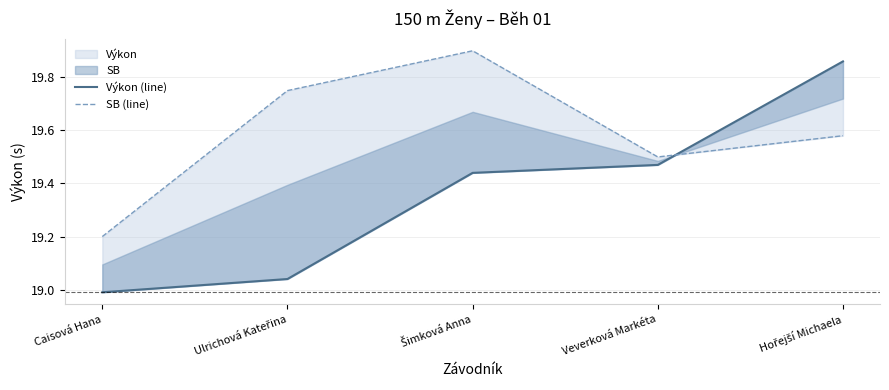

What is the greatest value displayed?

19.9